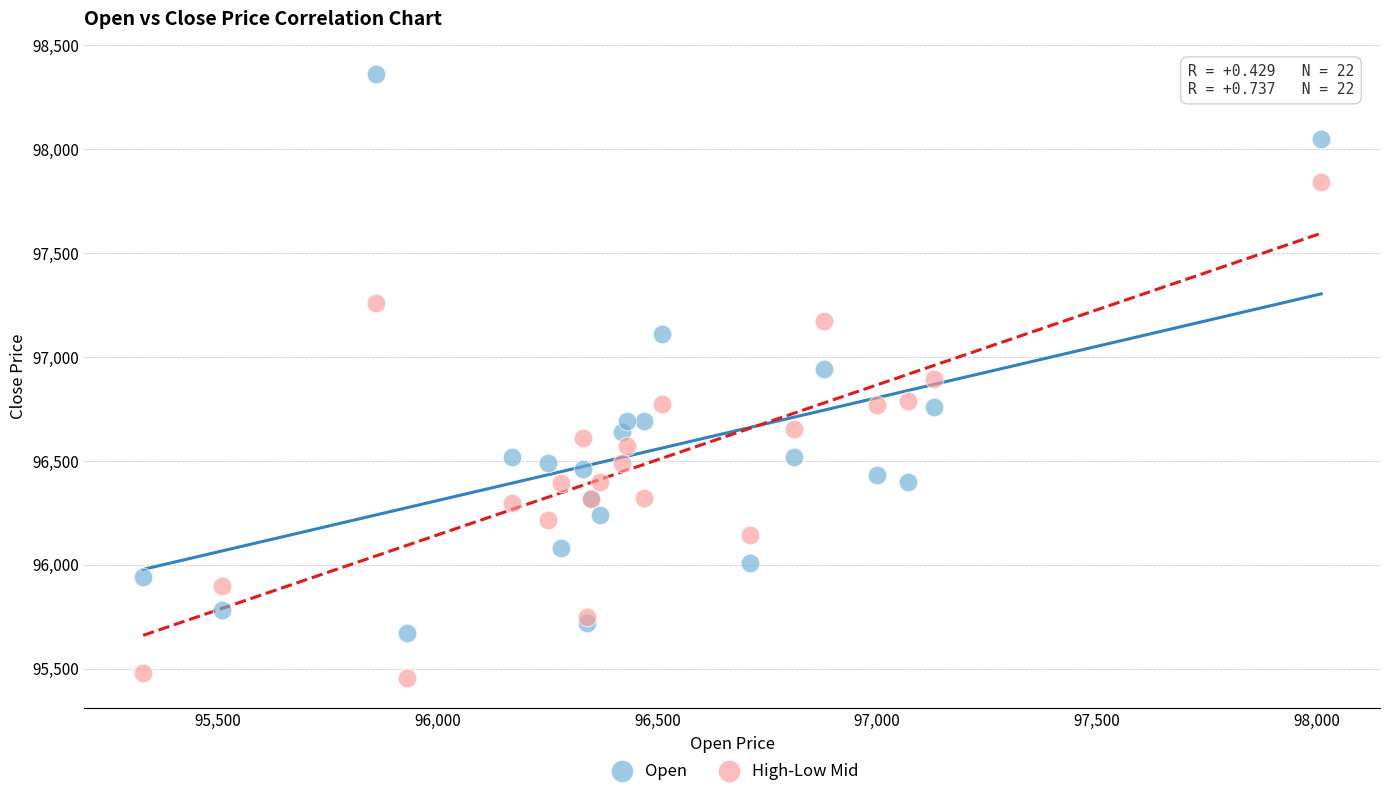

What is the X range (max minus min) for the scatter plot?

2680